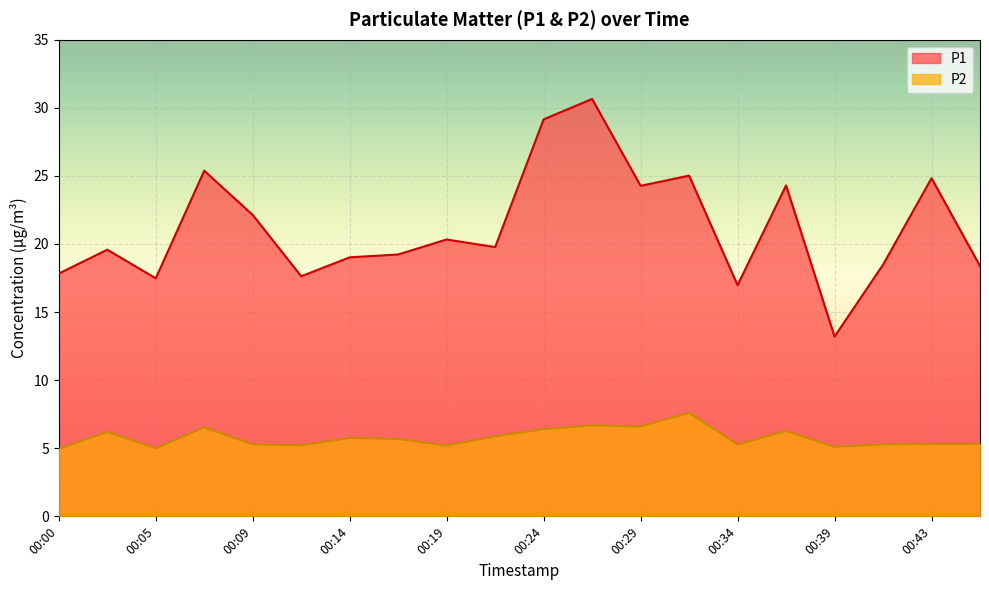

True or false: P1 has more than 2 interior local peaks.

True